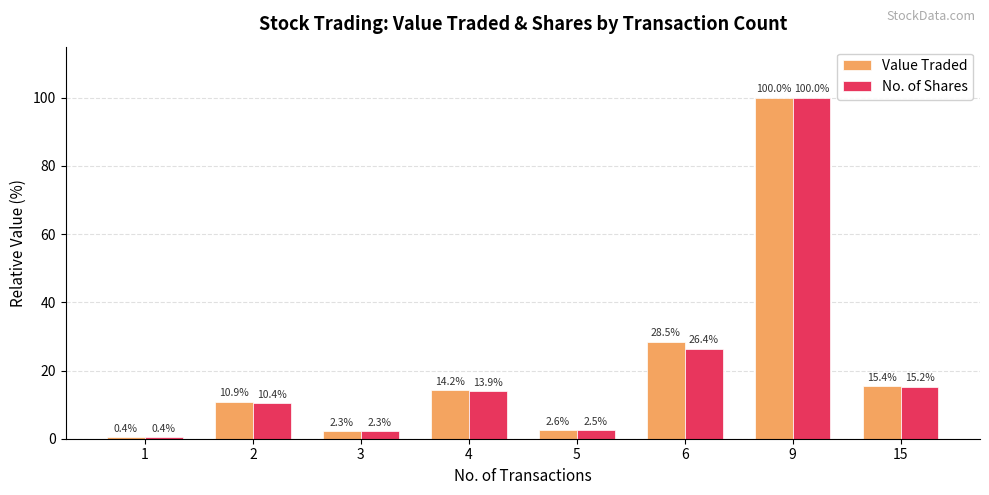

Reading left to right, list all the values displayed in this chart.

Value Traded: 0.4	10.9	2.3	14.2	2.6	28.5	100.0	15.4
No. of Shares: 0.4	10.4	2.3	13.9	2.5	26.4	100.0	15.2